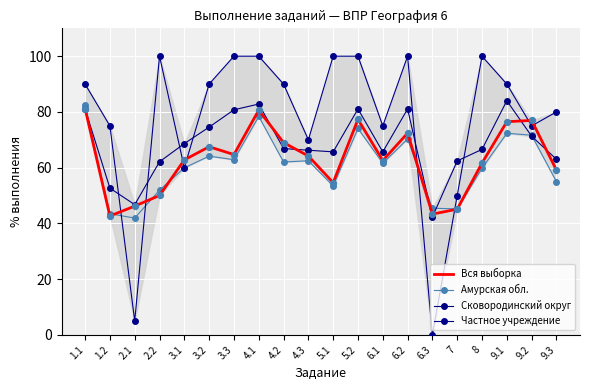

What is the total value across all series at 6.1?

264.9